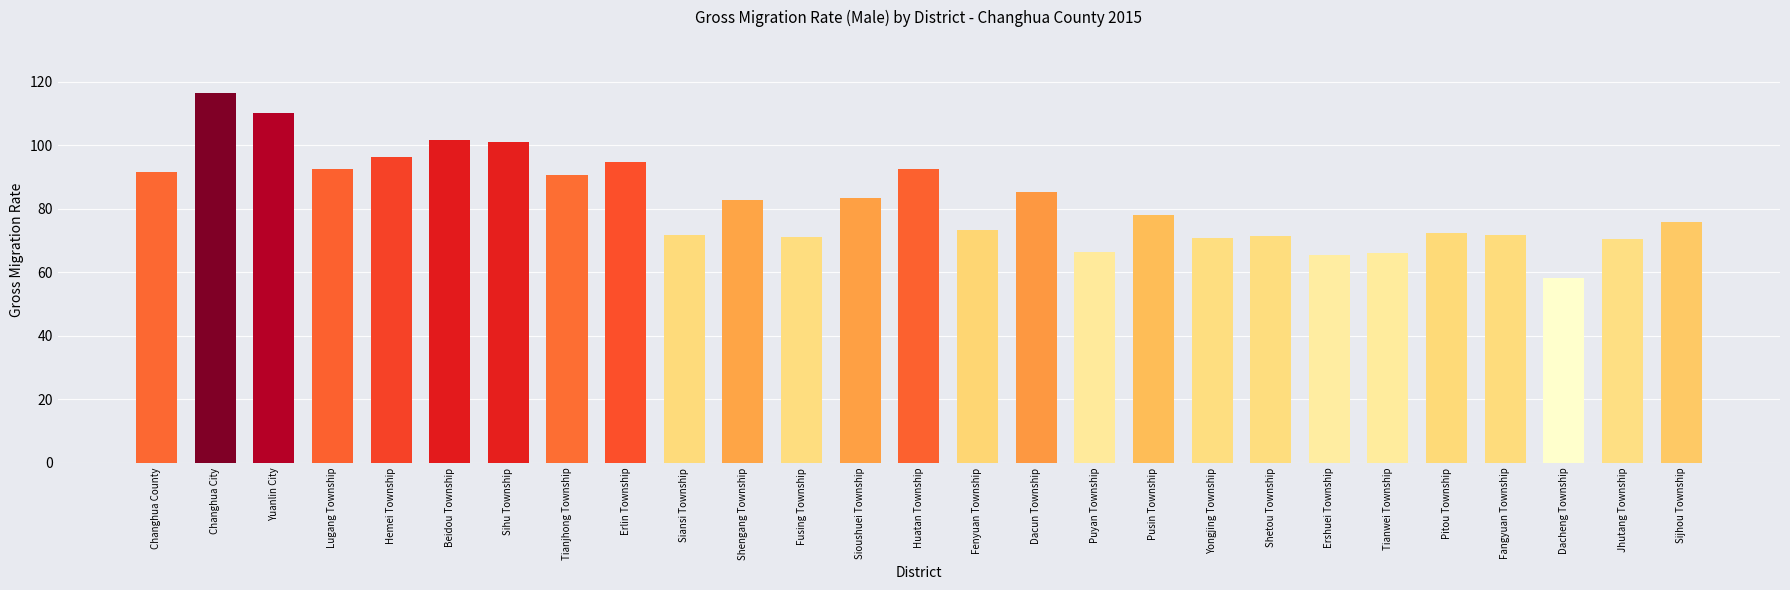

What is the label of the 3rd bar from the right?

Dacheng Township